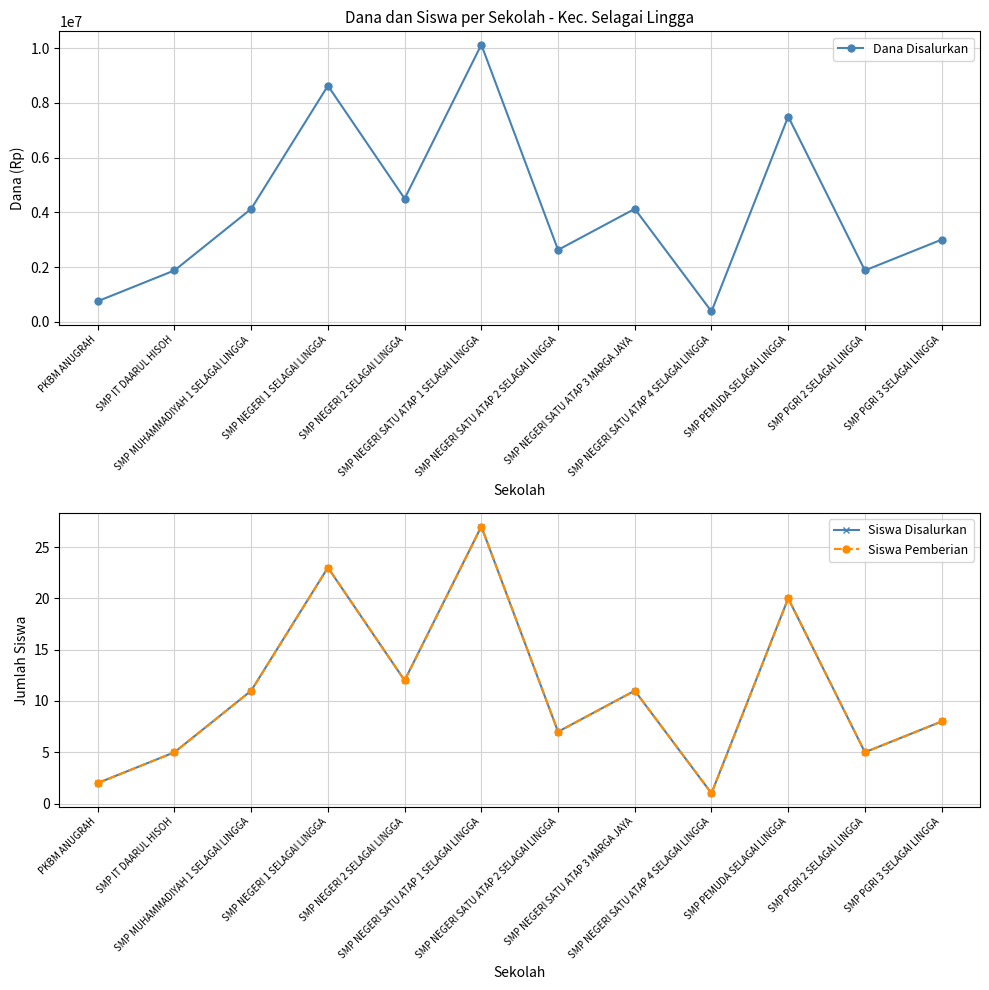

Reading left to right, list all the values displayed in this chart.

Dana Disalurkan: PKBM ANUGRAH=750000	SMP IT DAARUL HISOH=1875000	SMP MUHAMMADIYAH 1 SELAGAI LINGGA=4125000	SMP NEGERI 1 SELAGAI LINGGA=8625000	SMP NEGERI 2 SELAGAI LINGGA=4500000	SMP NEGERI SATU ATAP 1 SELAGAI LINGGA=10125000	SMP NEGERI SATU ATAP 2 SELAGAI LINGGA=2625000	SMP NEGERI SATU ATAP 3 MARGA JAYA=4125000	SMP NEGERI SATU ATAP 4 SELAGAI LINGGA=375000	SMP PEMUDA SELAGAI LINGGA=7500000	SMP PGRI 2 SELAGAI LINGGA=1875000	SMP PGRI 3 SELAGAI LINGGA=3000000
Siswa Disalurkan: PKBM ANUGRAH=2	SMP IT DAARUL HISOH=5	SMP MUHAMMADIYAH 1 SELAGAI LINGGA=11	SMP NEGERI 1 SELAGAI LINGGA=23	SMP NEGERI 2 SELAGAI LINGGA=12	SMP NEGERI SATU ATAP 1 SELAGAI LINGGA=27	SMP NEGERI SATU ATAP 2 SELAGAI LINGGA=7	SMP NEGERI SATU ATAP 3 MARGA JAYA=11	SMP NEGERI SATU ATAP 4 SELAGAI LINGGA=1	SMP PEMUDA SELAGAI LINGGA=20	SMP PGRI 2 SELAGAI LINGGA=5	SMP PGRI 3 SELAGAI LINGGA=8
Siswa Pemberian: PKBM ANUGRAH=2	SMP IT DAARUL HISOH=5	SMP MUHAMMADIYAH 1 SELAGAI LINGGA=11	SMP NEGERI 1 SELAGAI LINGGA=23	SMP NEGERI 2 SELAGAI LINGGA=12	SMP NEGERI SATU ATAP 1 SELAGAI LINGGA=27	SMP NEGERI SATU ATAP 2 SELAGAI LINGGA=7	SMP NEGERI SATU ATAP 3 MARGA JAYA=11	SMP NEGERI SATU ATAP 4 SELAGAI LINGGA=1	SMP PEMUDA SELAGAI LINGGA=20	SMP PGRI 2 SELAGAI LINGGA=5	SMP PGRI 3 SELAGAI LINGGA=8